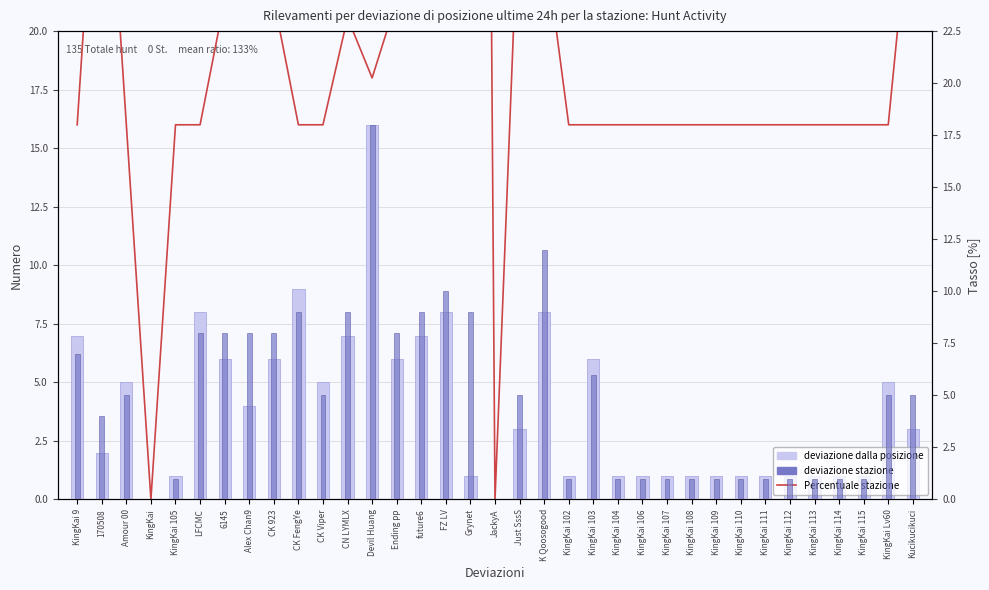

What is the spread (max minus min) of values at KingKai 114?

15.0